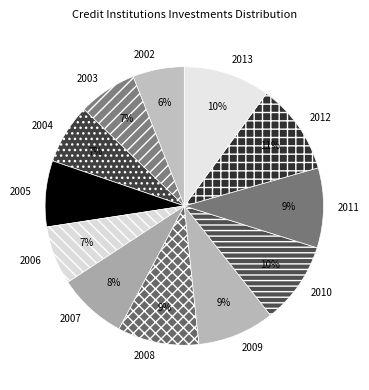

To the nearest percent, what is the difference between the 2013 and 2007 slice percentages?

2%